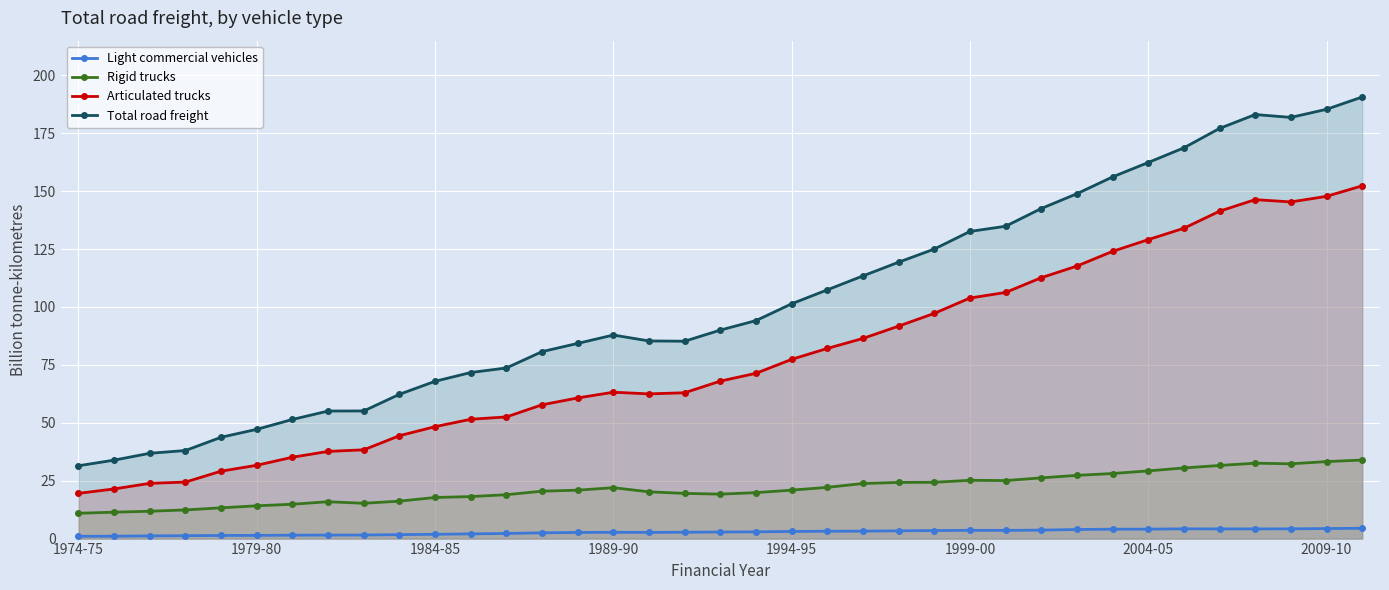

True or false: Articulated trucks and Light commercial vehicles cross at least once.

False